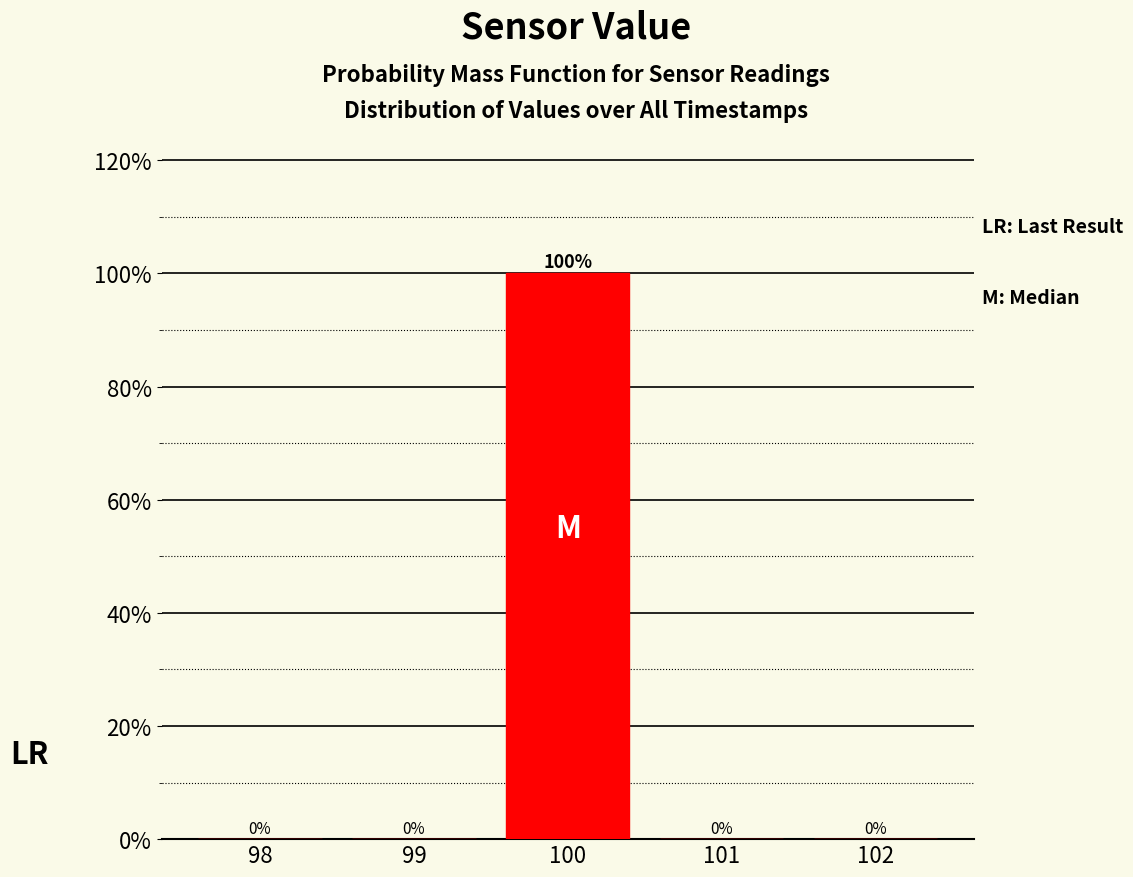

Reading left to right, transcribe this chart: for each bar, give the range it covers on the x-axis and its height.

97.5 to 98.5: 0
98.5 to 99.5: 0
99.5 to 100.5: 100
100.5 to 101.5: 0
101.5 to 102.5: 0